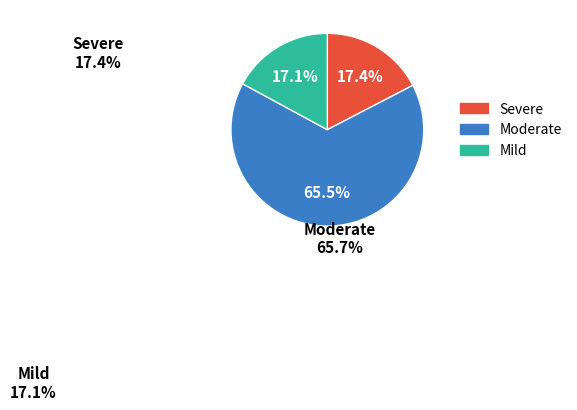

Which has a higher value, Moderate or Mild?

Moderate